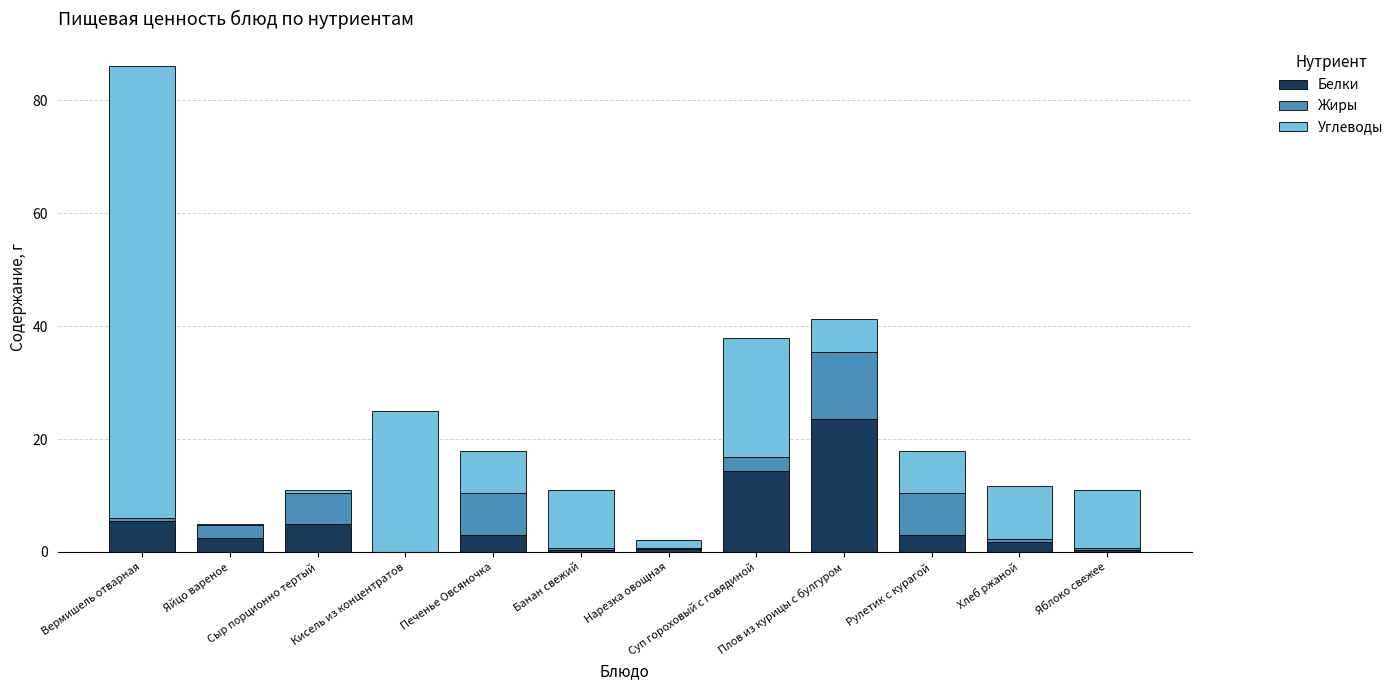

What is the sum of all Белки values?

59.8